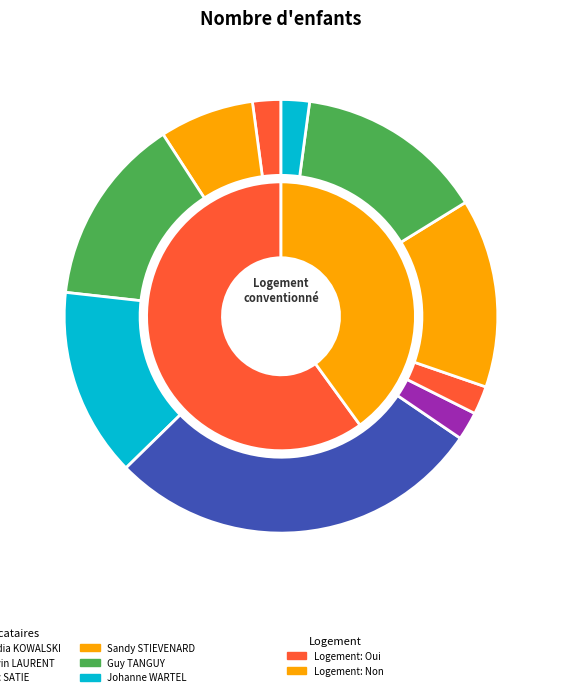

Which category has the biggest portion of the pie?

Nadia KOWALSKI